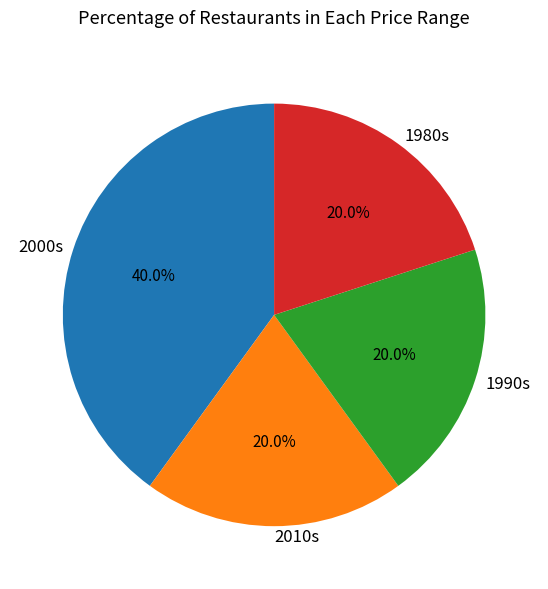

Is the sum of 2010s and 1980s greater than half?

No